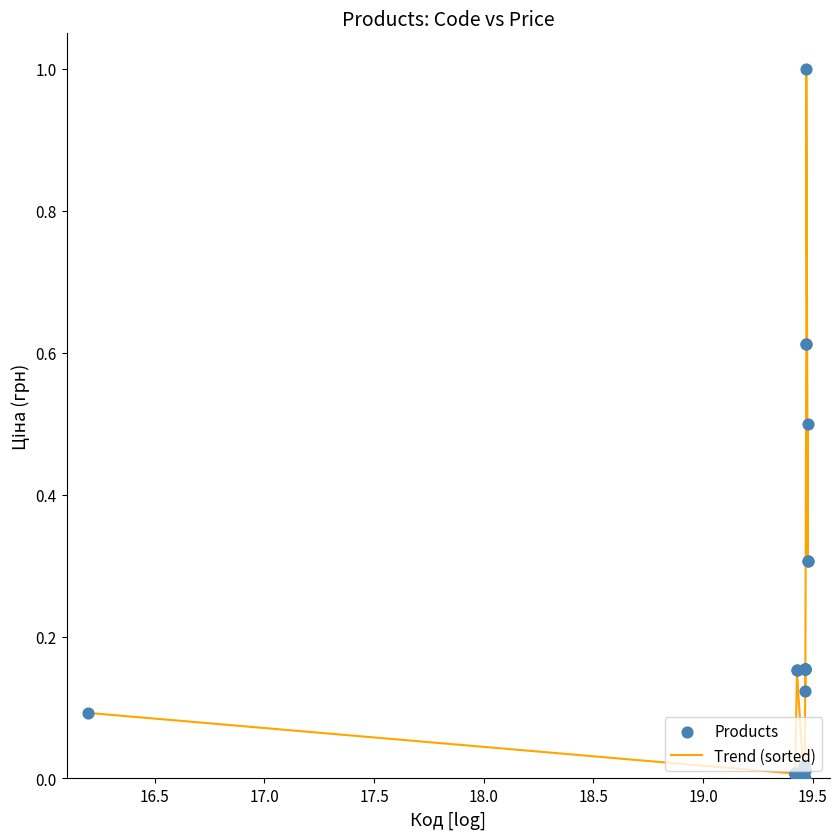

What is the greatest value displayed?

1.0